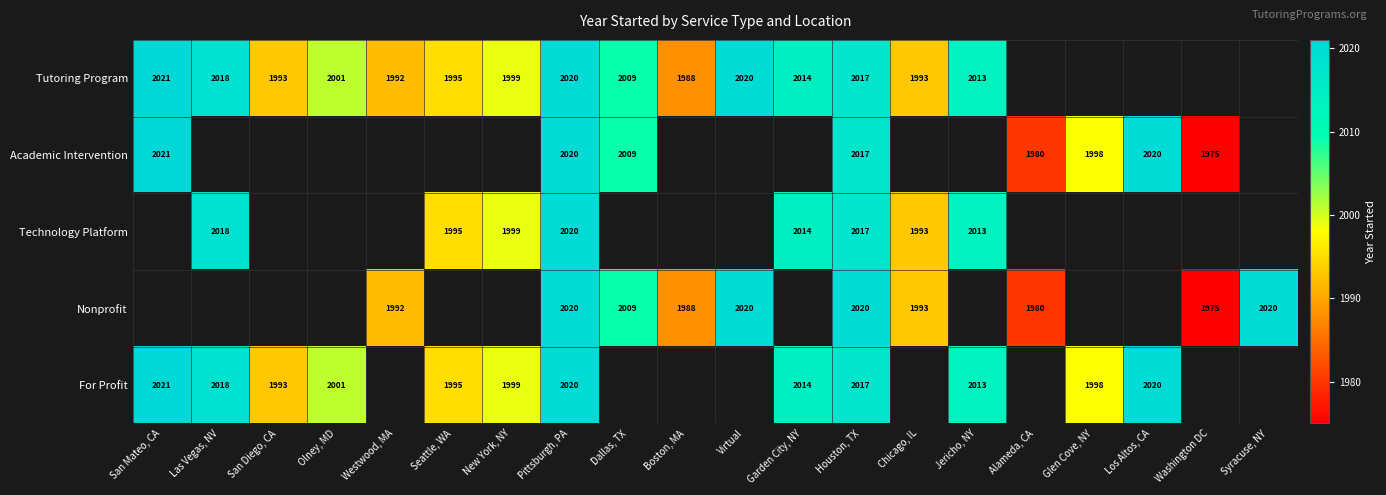

The value of Tutoring Program at Dallas, TX is 2009. True or false?

True